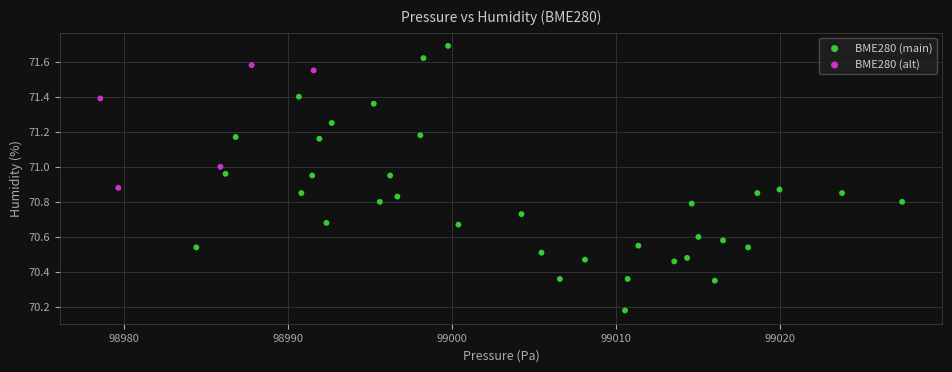

Which series has the largest Y range (max minus min)?

BME280 (main)